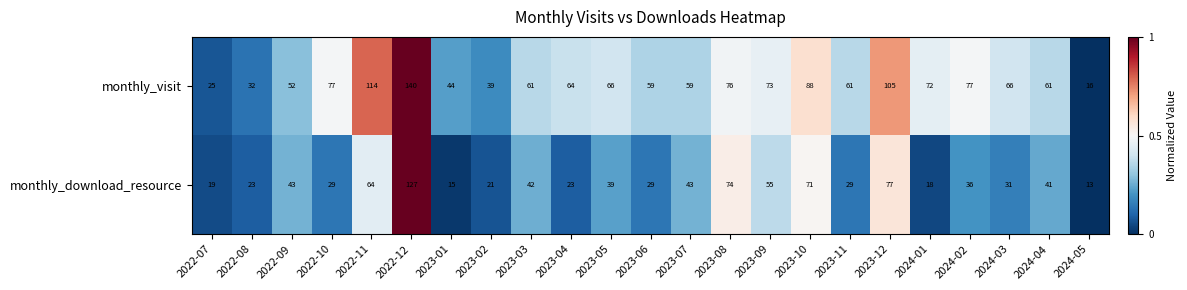

Is it true that monthly_download_resource equals 39 at 2022-11?

False